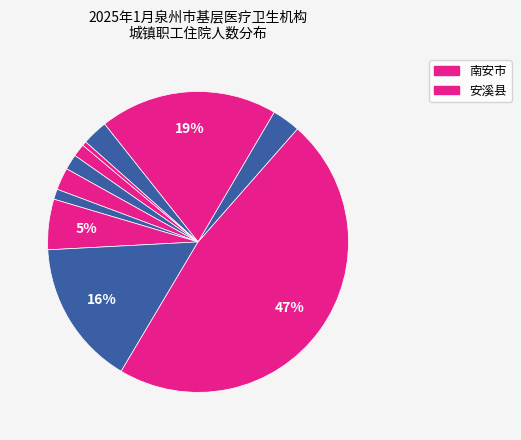

How many slices are in this pie chart?

11